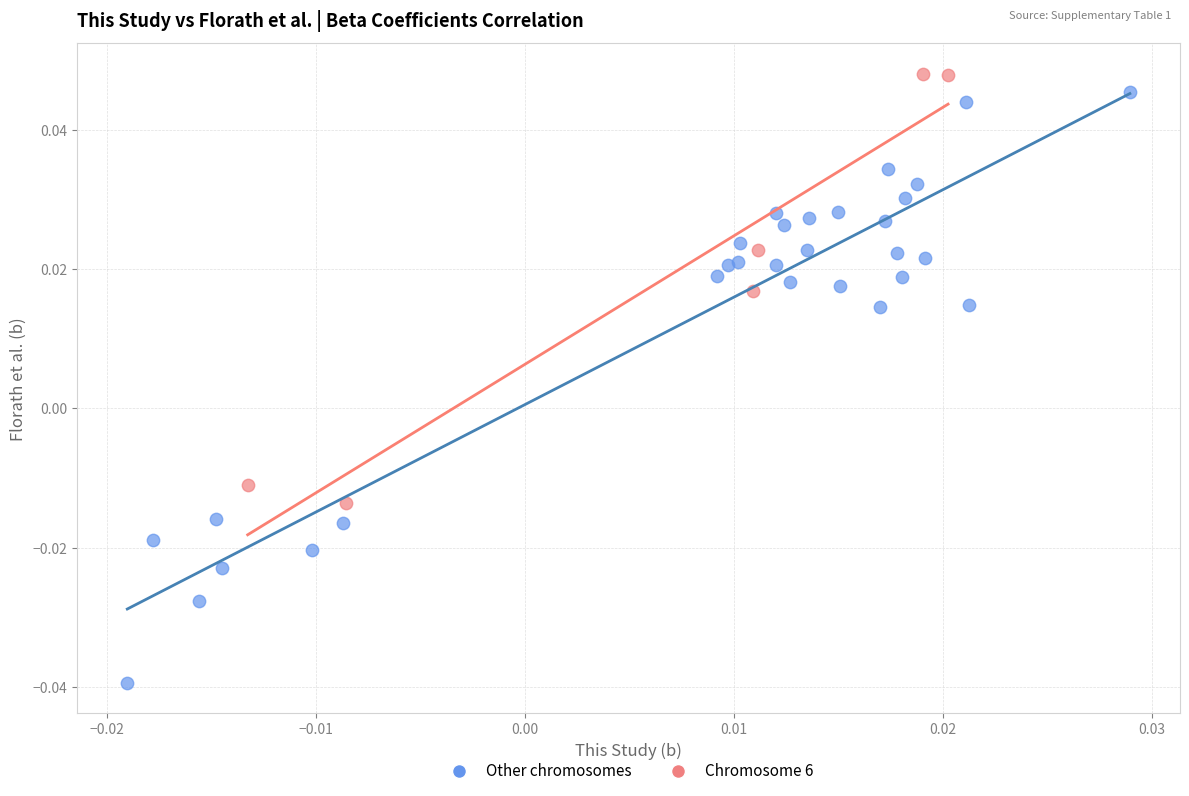

What are all the series names shown in the legend?

Other chromosomes, Chromosome 6